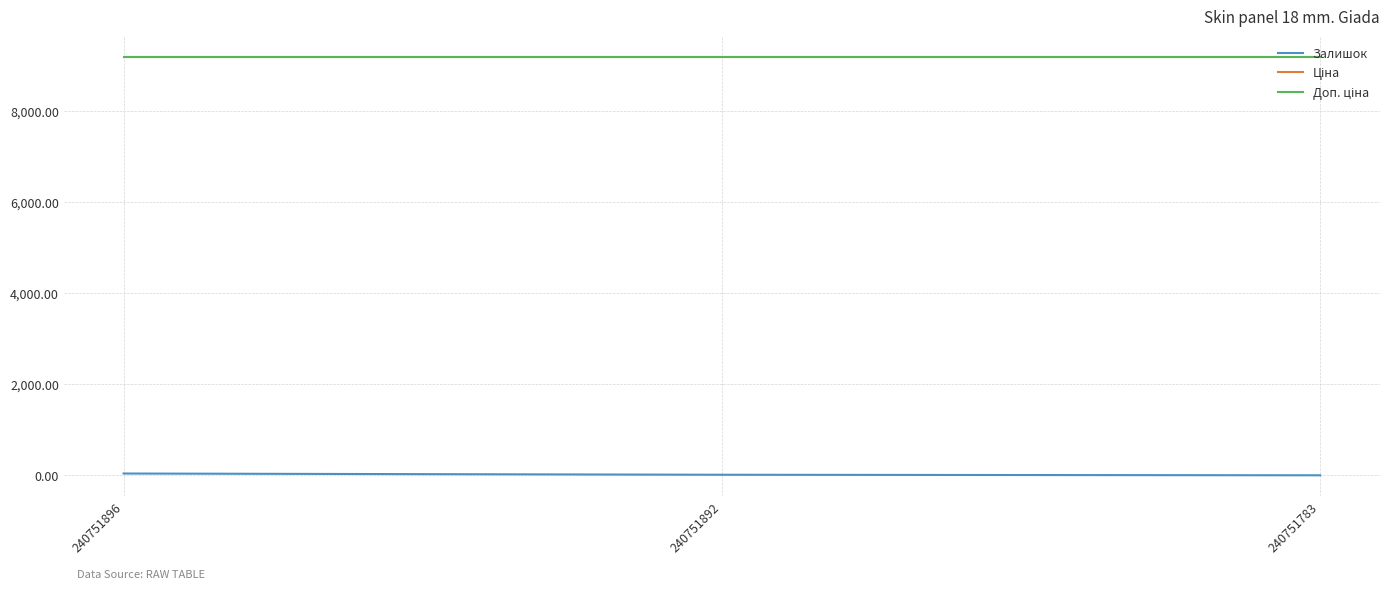

How many lines are shown in the chart?

3